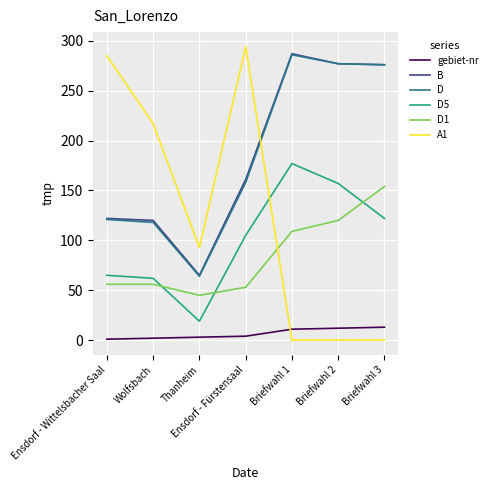

Which series has the largest range (max minus min)?

A1